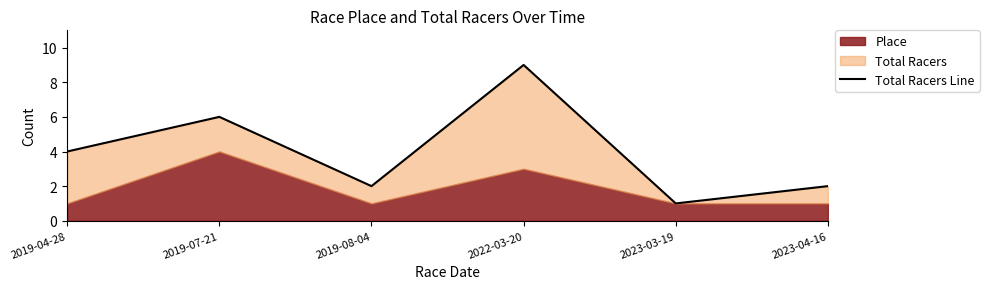

Reading left to right, transcribe all the data shown in this chart.

2019-04-28=4	2019-07-21=6	2019-08-04=2	2022-03-20=9	2023-03-19=1	2023-04-16=2